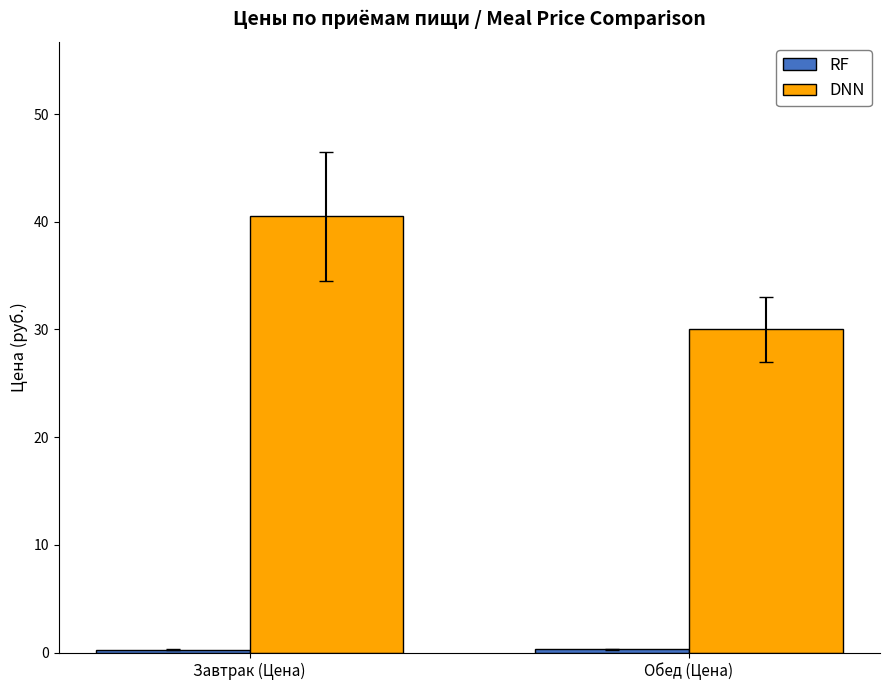

Where is DNN nearest to the value 35?

Обед (Цена)